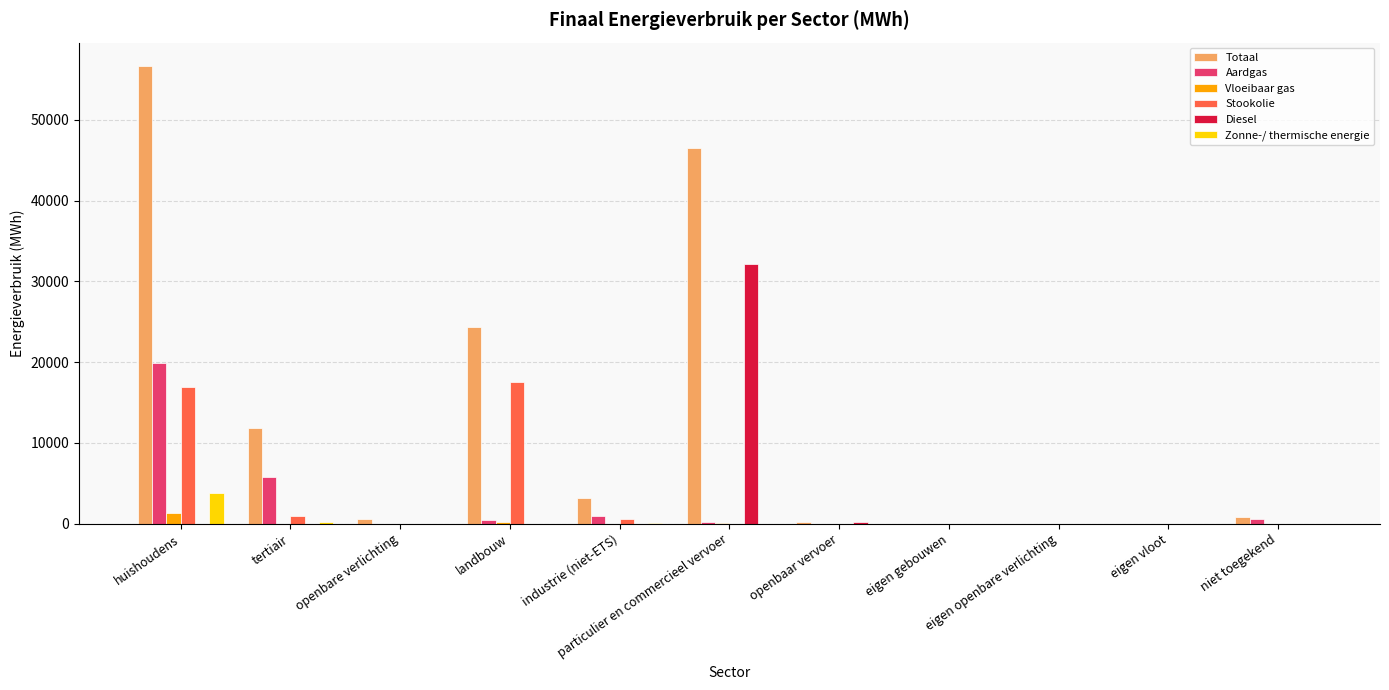

Which series changed the most between particulier en commercieel vervoer and openbaar vervoer?

Totaal